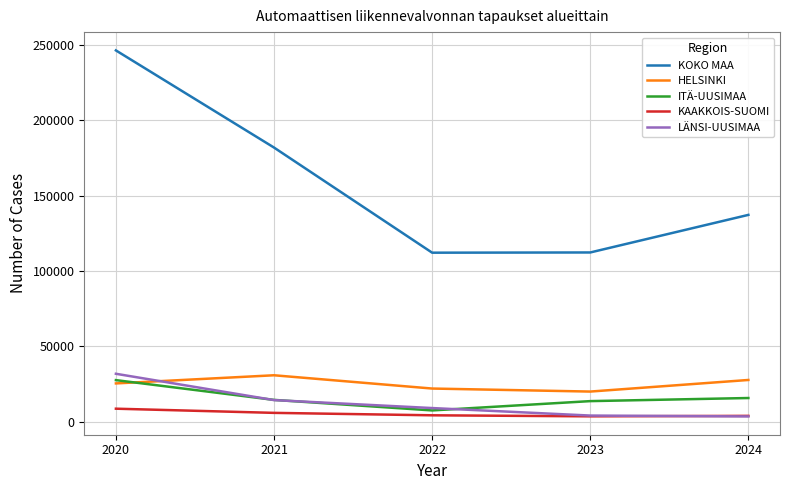

The value of HELSINKI at 2023 is 20047. True or false?

True